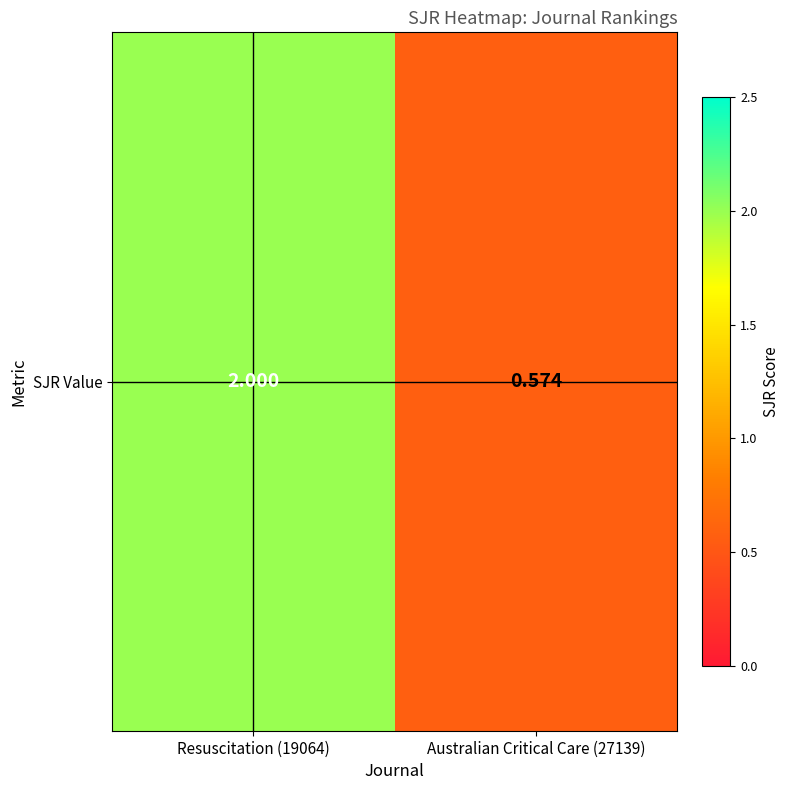

The chart shows a value of 2.9 at Resuscitation (19064). True or false?

False